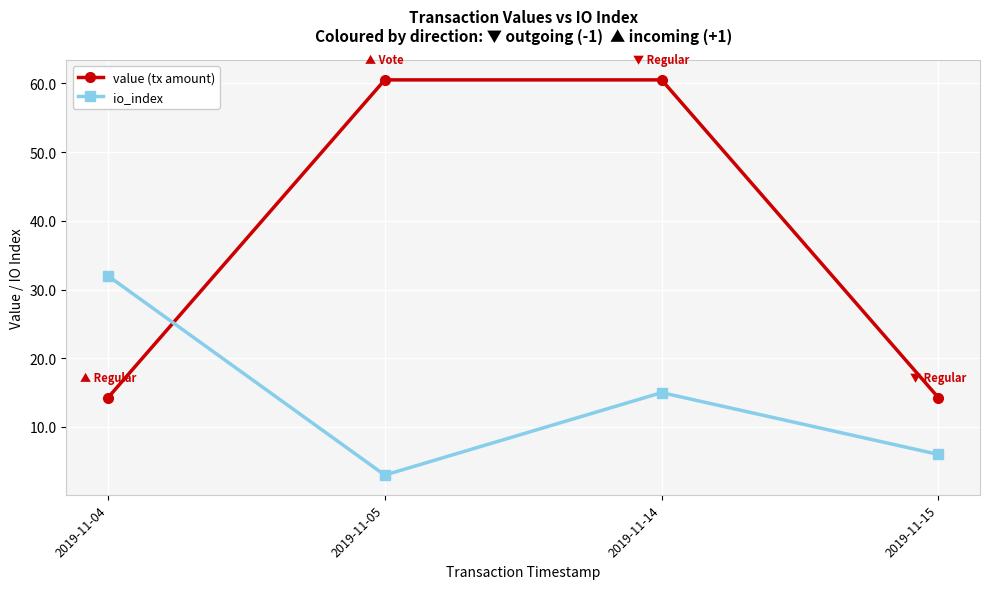

How many intersections are there between io_index and value (tx amount)?

1